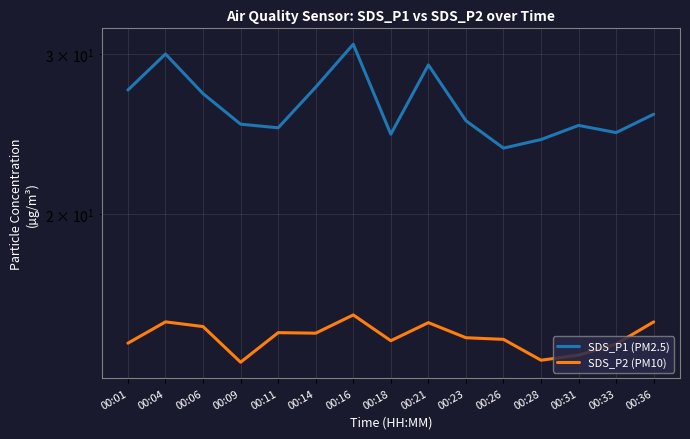

What is the sum of the SDS_P2 (PM10) values at 00:18 and 00:28?

28.3